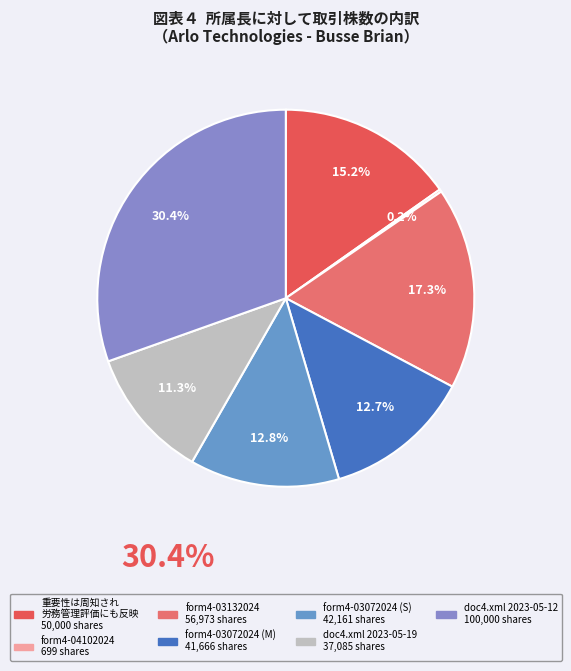

What is the smallest slice in the pie chart?

form4-04102024_040456.xml